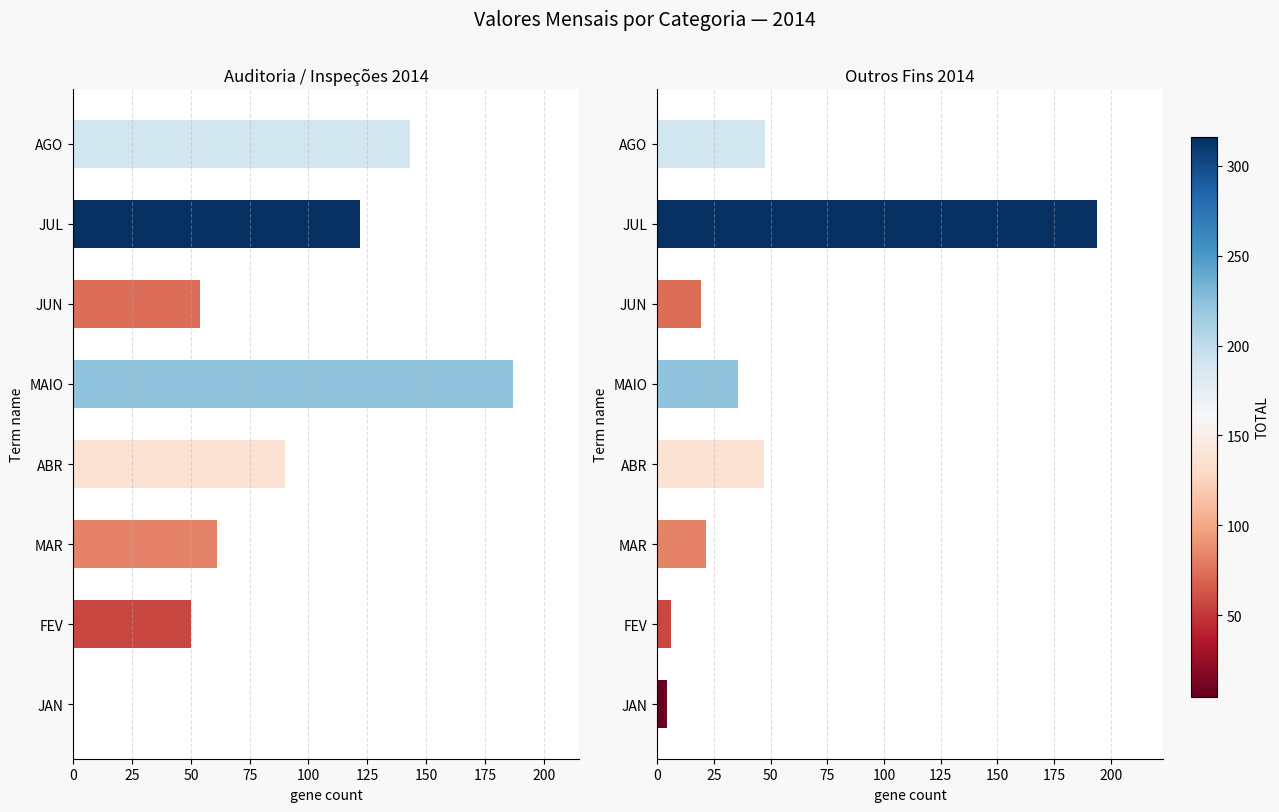

How many bars are there in each group?

2